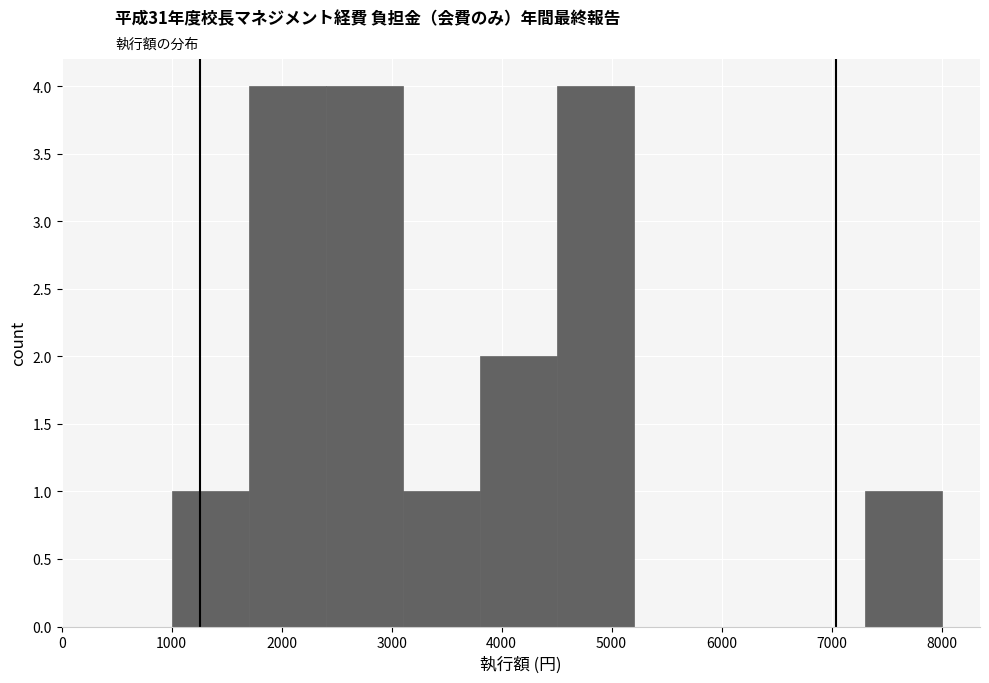

What is the height of the bar covering 1000 to 1700 on the x-axis? The values are not printed on the chart, so give them approximately, as read against the axis.

1